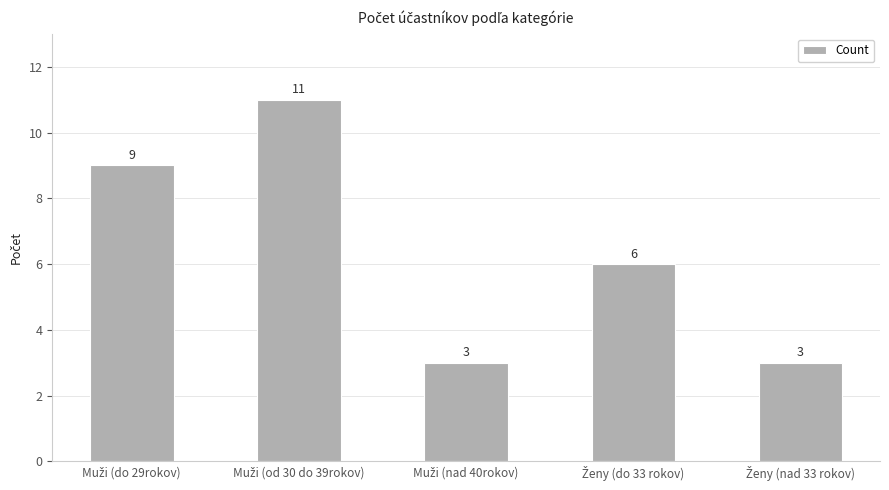

Count the values in the range 3 to 9.

4